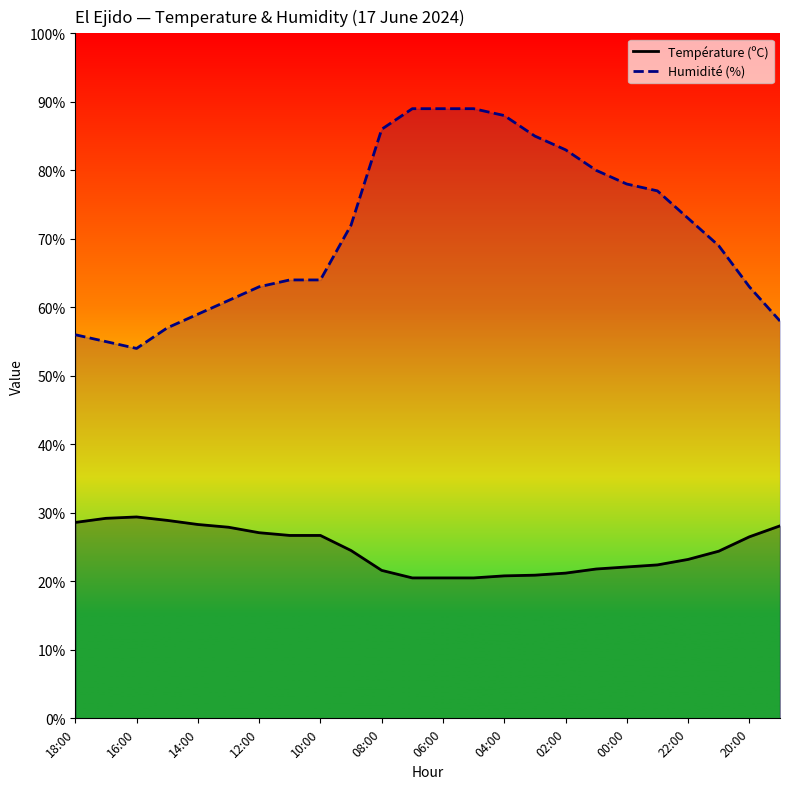

True or false: Température (ºC) and Humidité (%) cross at least once.

False